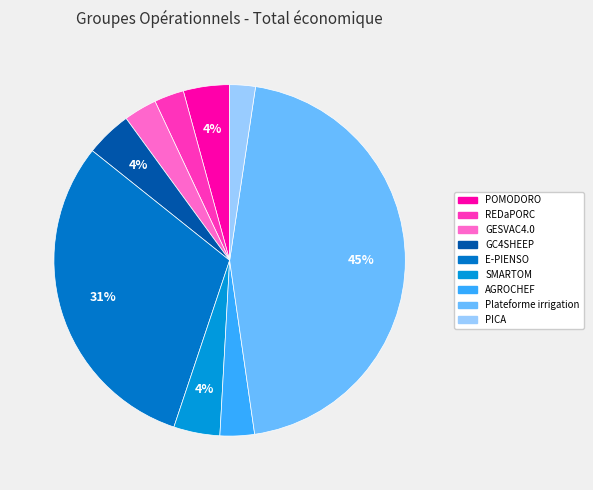

Which slice is the smallest?

PICA